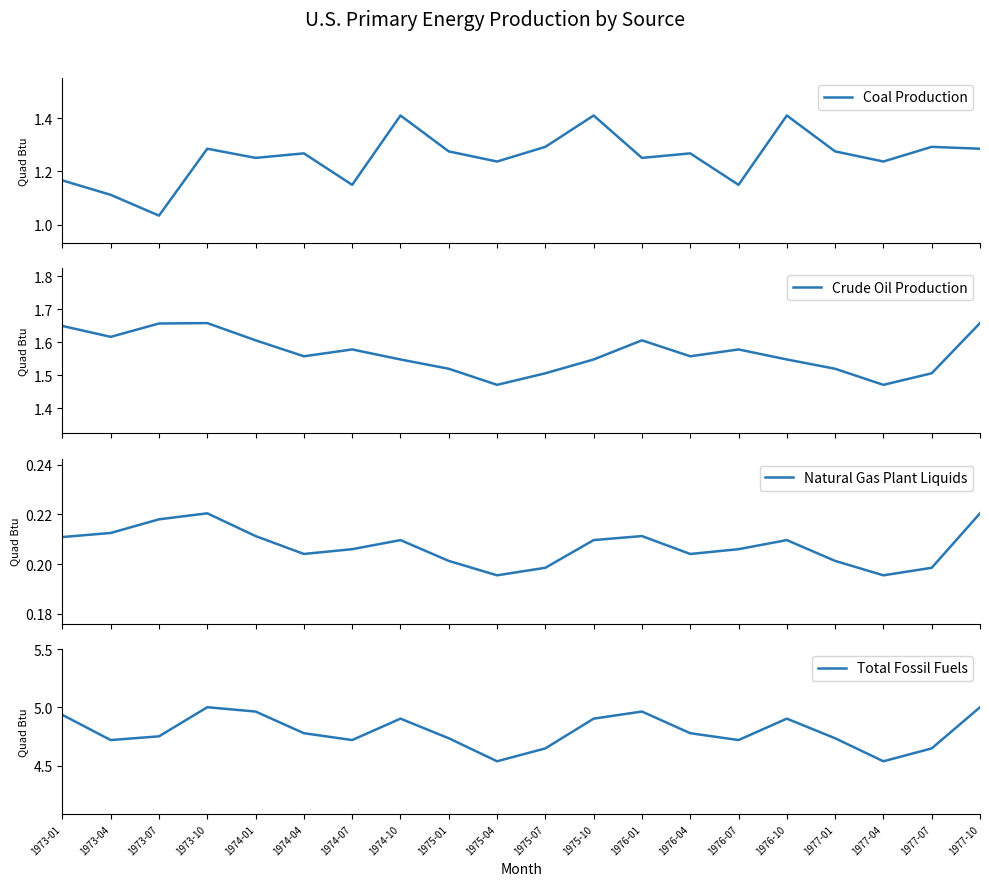

True or false: Total Fossil Fuels has a value of 3.2 at 1974-10.

False